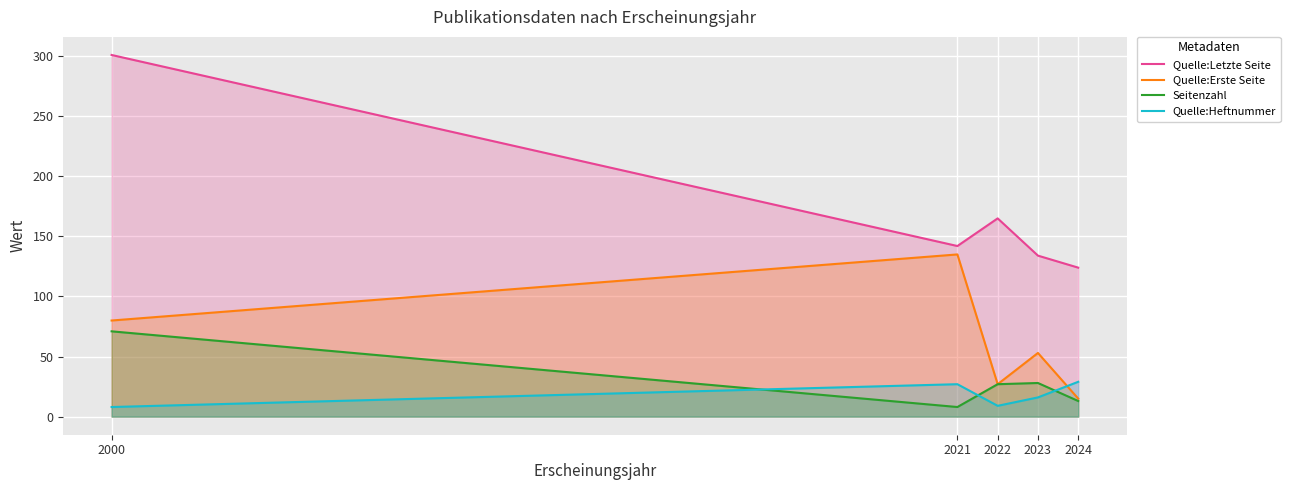

Which has a higher value, 2021 or 2022?

2022